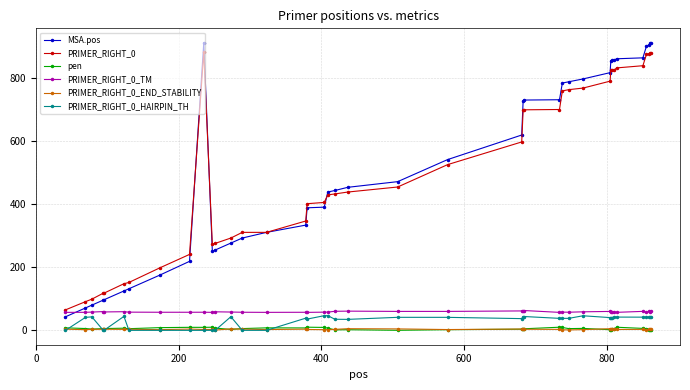

Does the chart display data point markers on the line(s)?

Yes